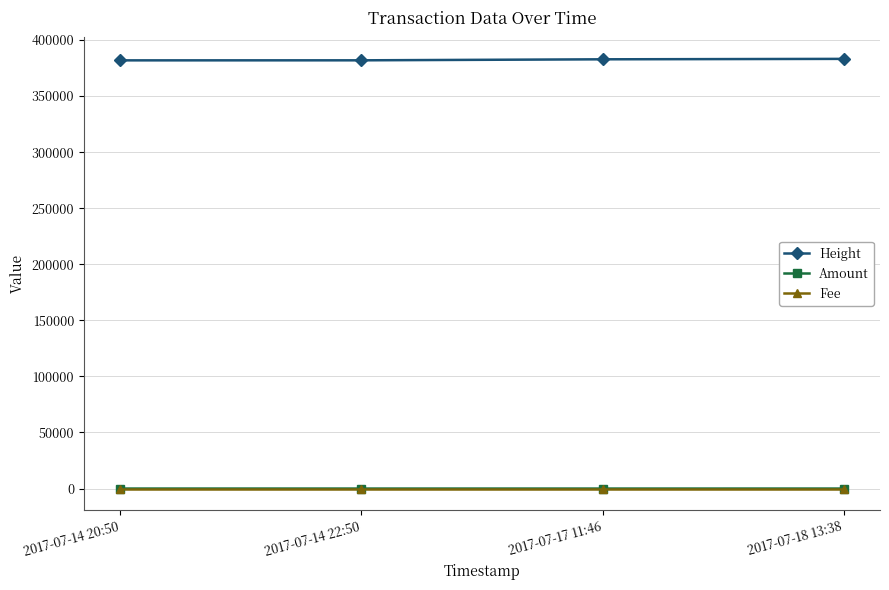

What is the difference between the highest and lowest values at 2017-07-14 22:50?

381858